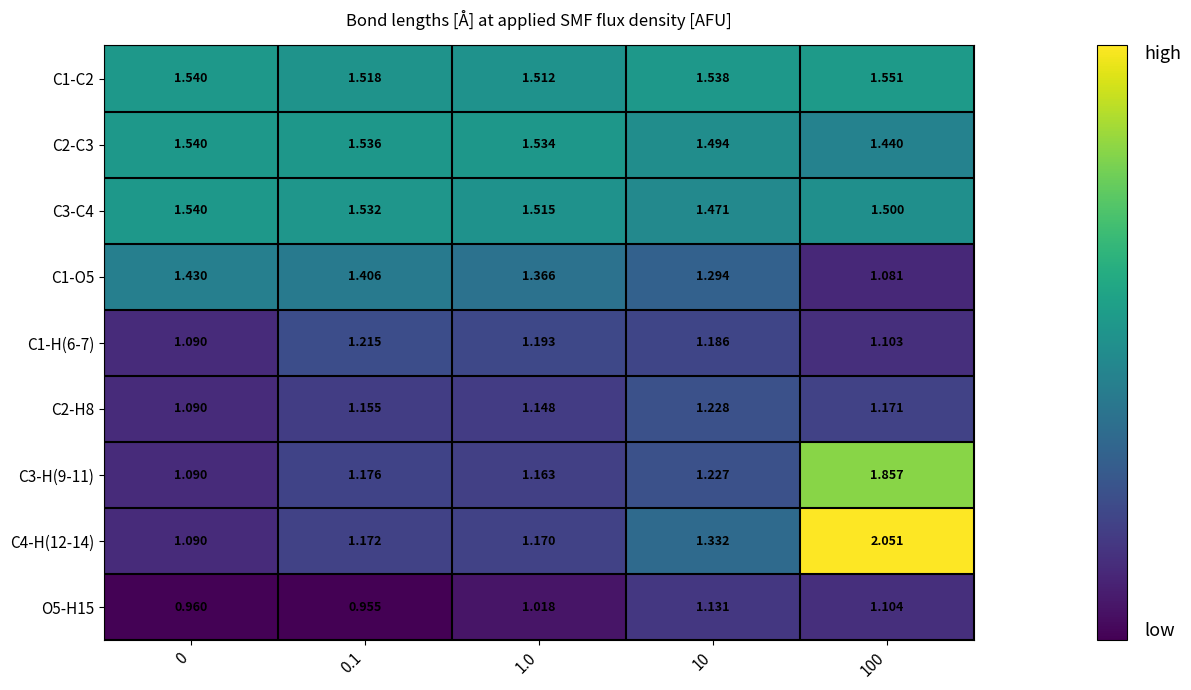

Is the value of O5-H15 at 10 greater than the value of C2-C3 at 1.0?

No